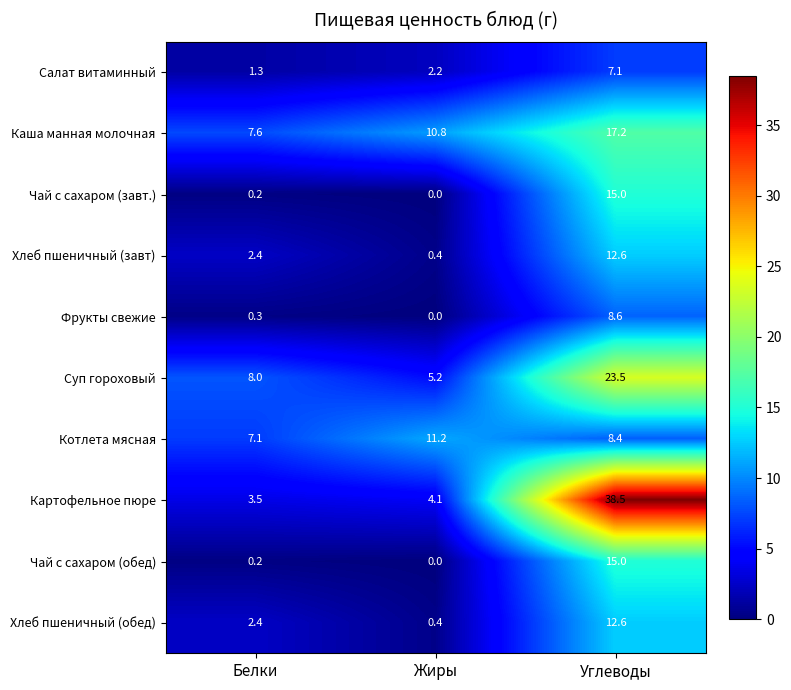

What is the highest value of the Хлеб пшеничный (завт) series?

12.6